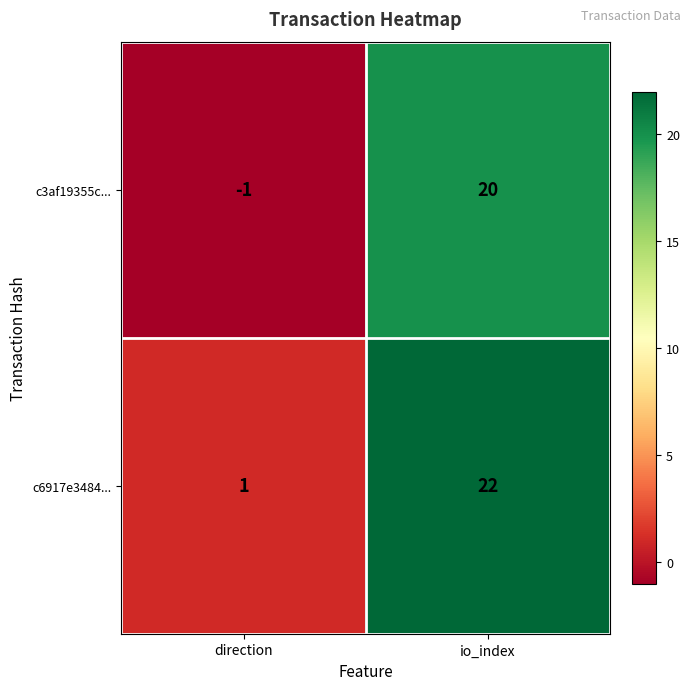

Is it true that c6917e3484... equals 0 at direction?

False